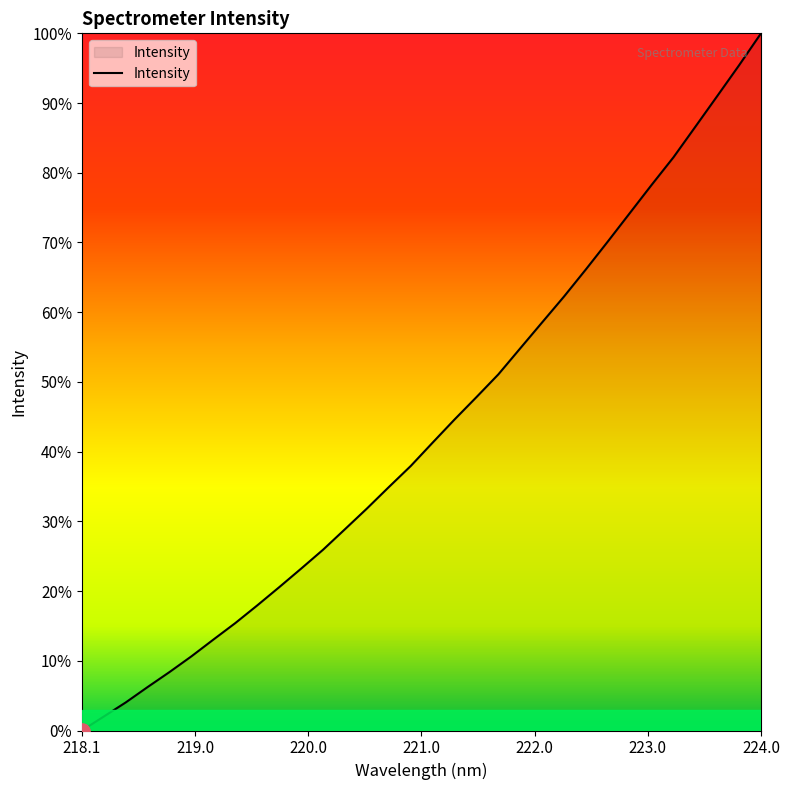

What is the maximum value shown in the chart?

100.0